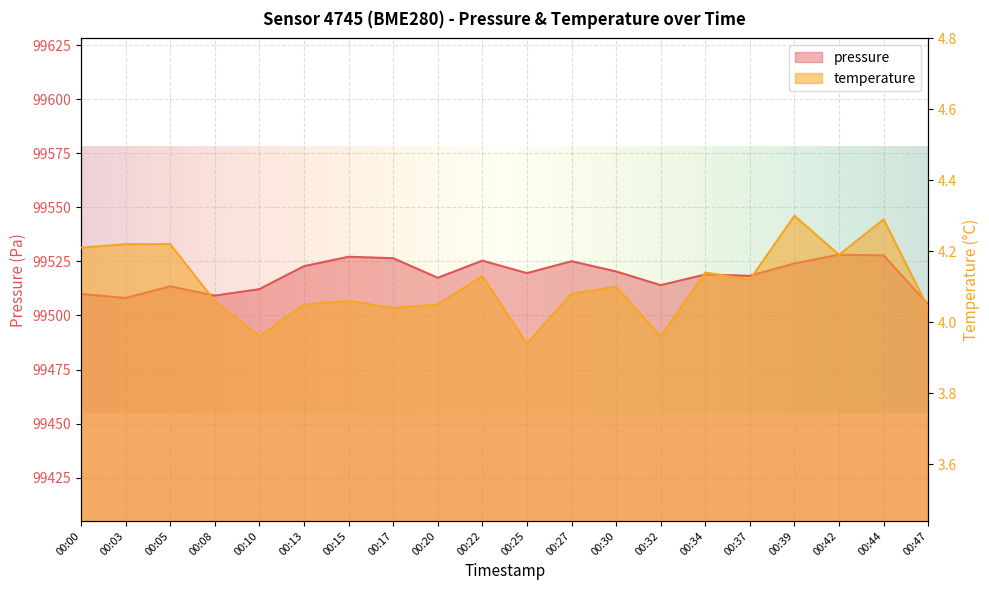

Count the temperature values in the range 4 to 5.

17